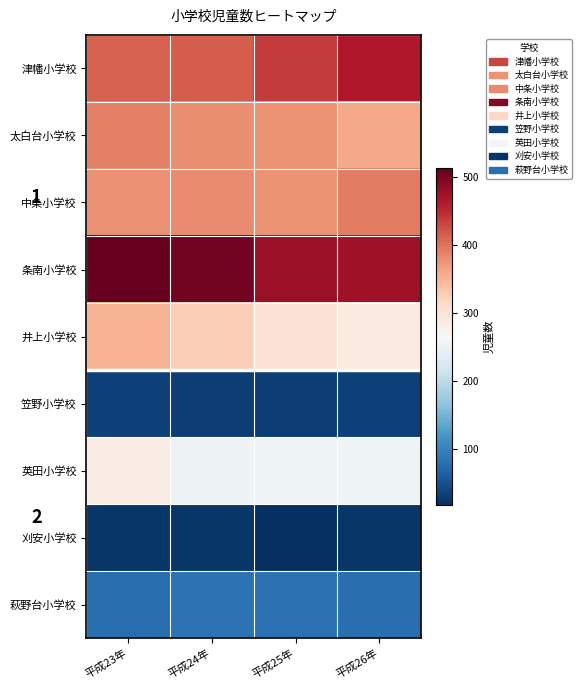

At 平成25年, list the series in order from largest to smallest.

条南小学校, 津幡小学校, 太白台小学校, 中条小学校, 井上小学校, 英田小学校, 萩野台小学校, 笠野小学校, 刈安小学校